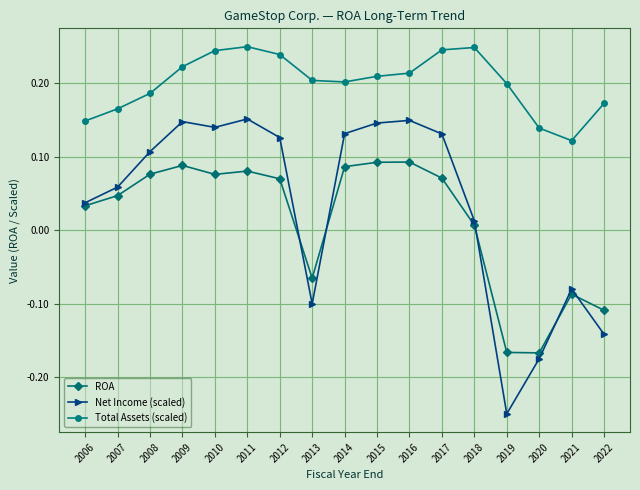

List the series in order of their peak value, highest first.

Total Assets (scaled), Net Income (scaled), ROA